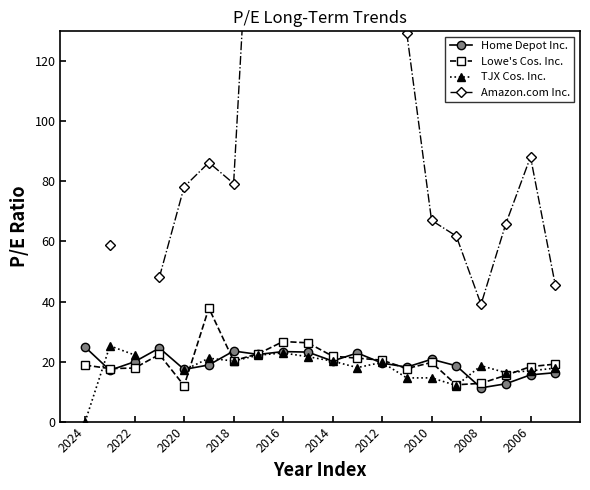

The value of Home Depot Inc. at 2024 is 40.9. True or false?

False